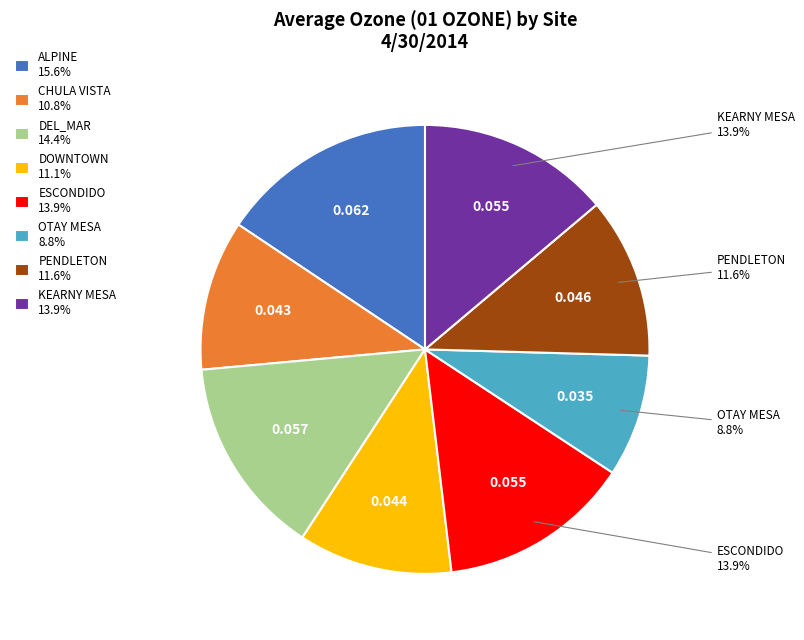

Do OTAY MESA and CHULA VISTA together represent more than half of the pie?

No